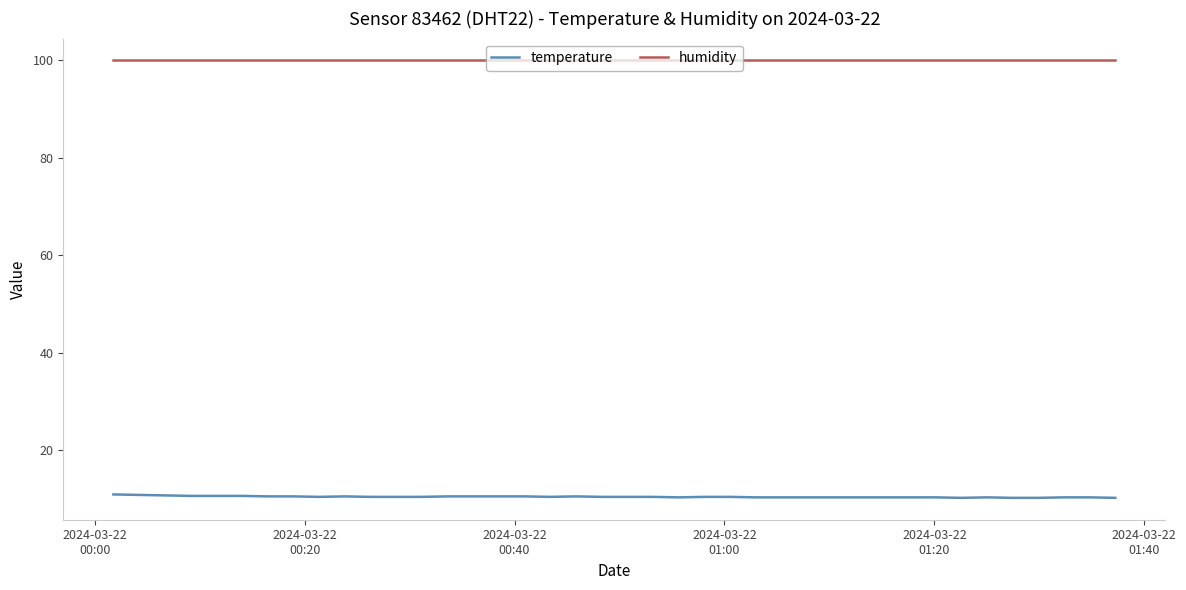

List the series in order of their overall mean, lowest first.

temperature, humidity